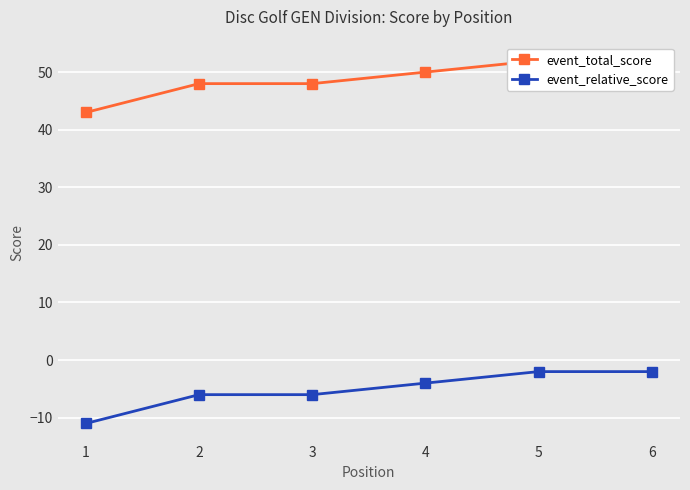

At how many categories does at least one series exceed 41?

6